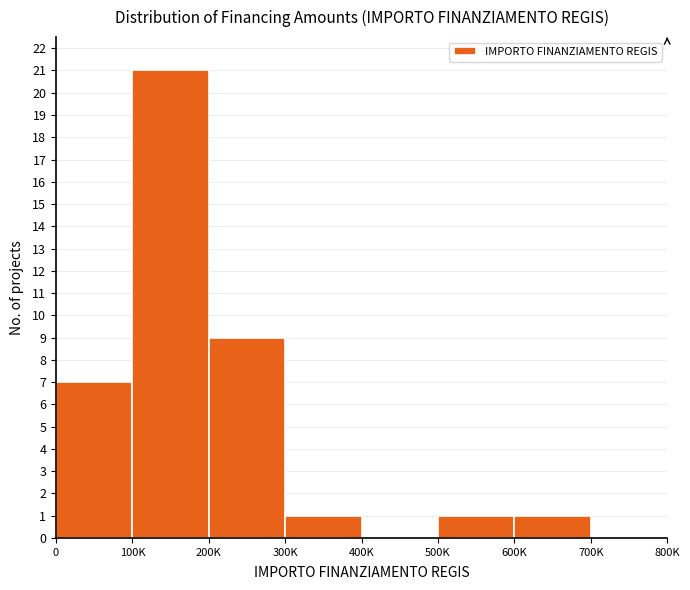

Reading left to right, what are all the values shown in this chart?

0=7	100K=21	200K=9	300K=1	400K=0	500K=1	600K=1	700K=0